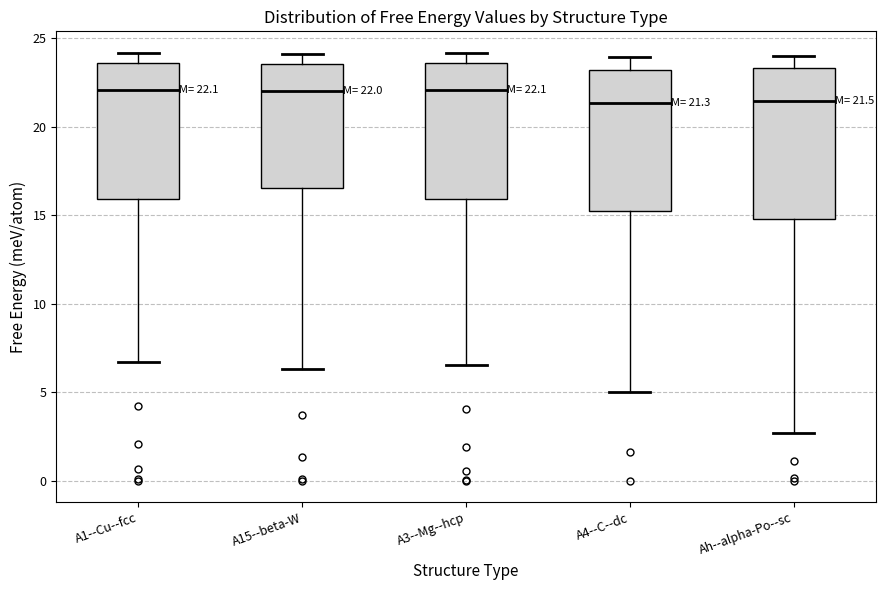

Which box is the tallest, from its lower edge to its upper edge?

Ah--alpha-Po--sc